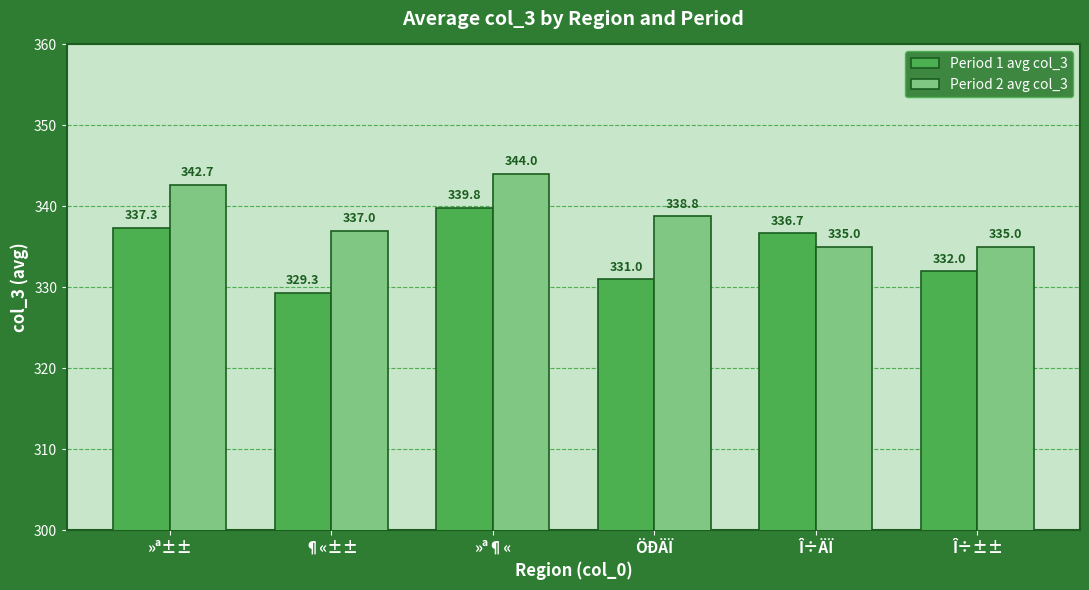

At how many categories does at least one series exceed 343?

1